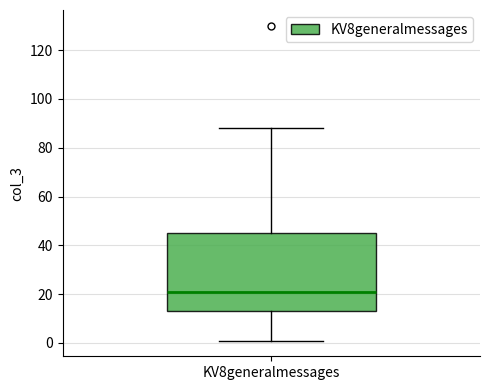

Where does the median line of the box for KV8generalmessages sit on the y-axis? The values are not printed on the chart, so give them approximately, as read against the axis.

22